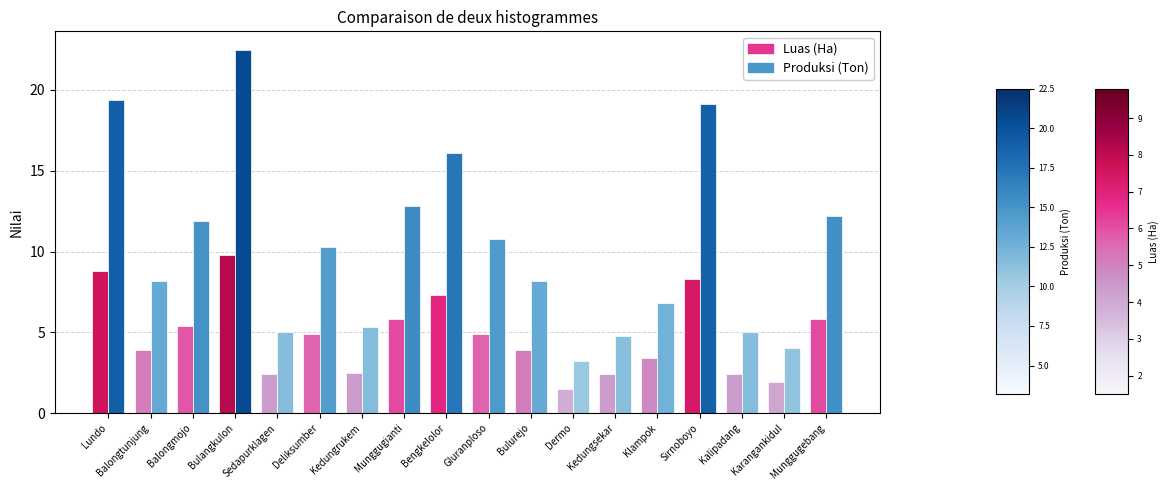

What is the value of the Luas (Ha) bar at the 2nd from the left?

3.9